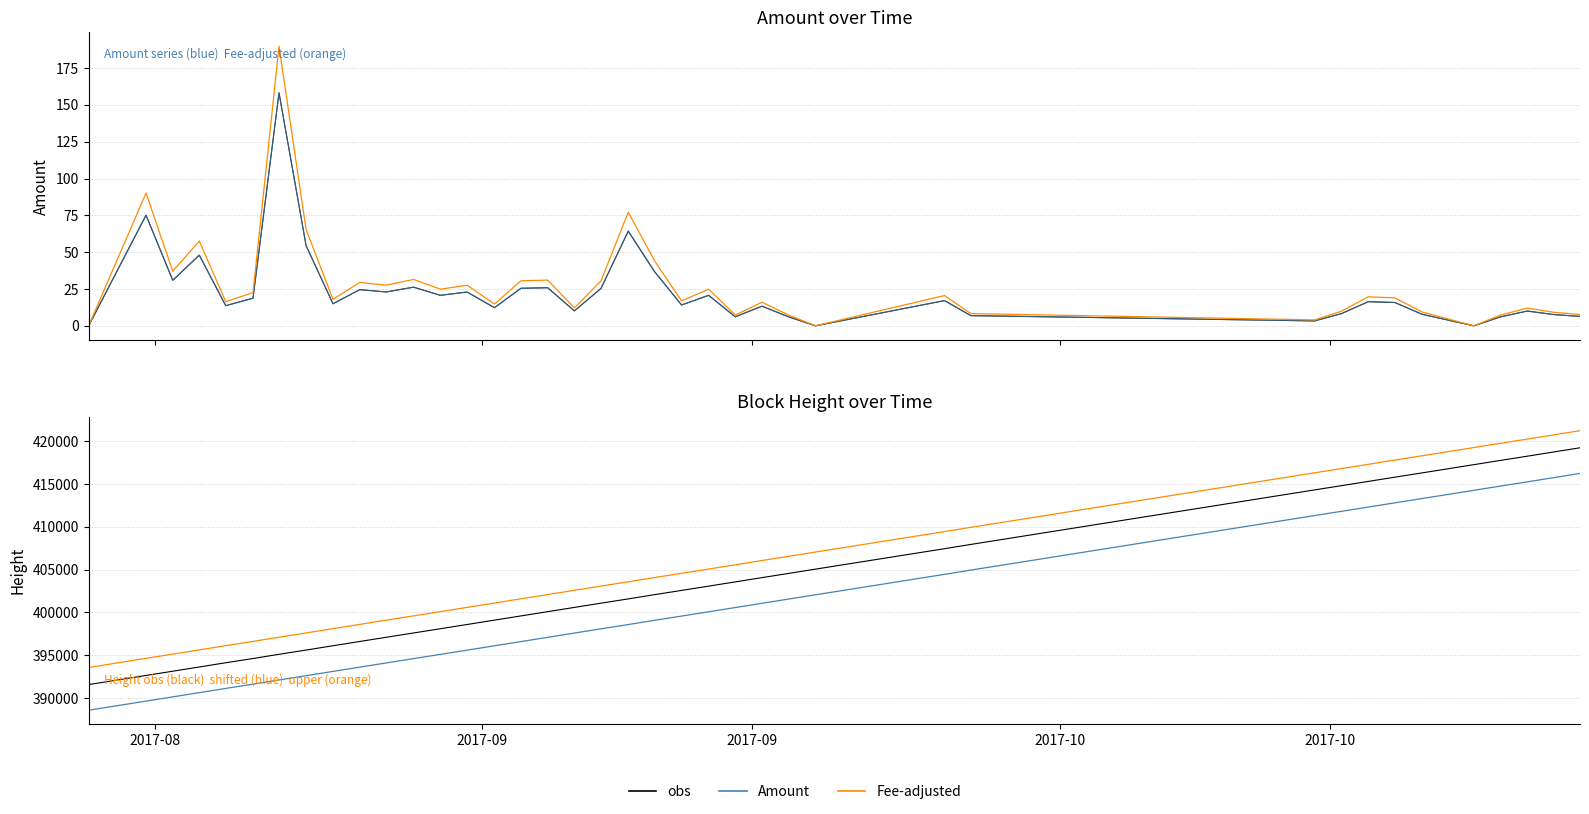

True or false: Fee-adjusted and Amount cross at least once.

False